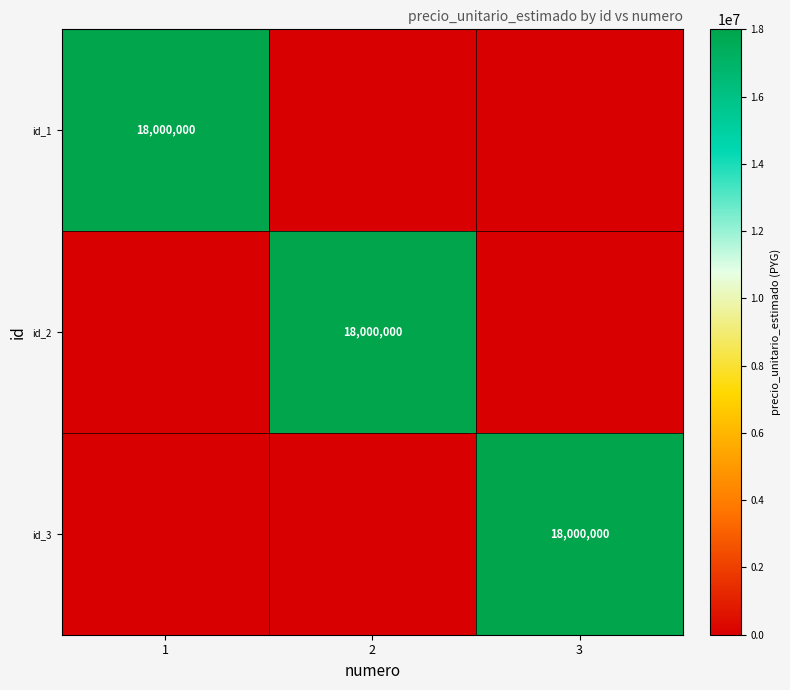

True or false: id_2 has a value of 4094926 at 2.

False